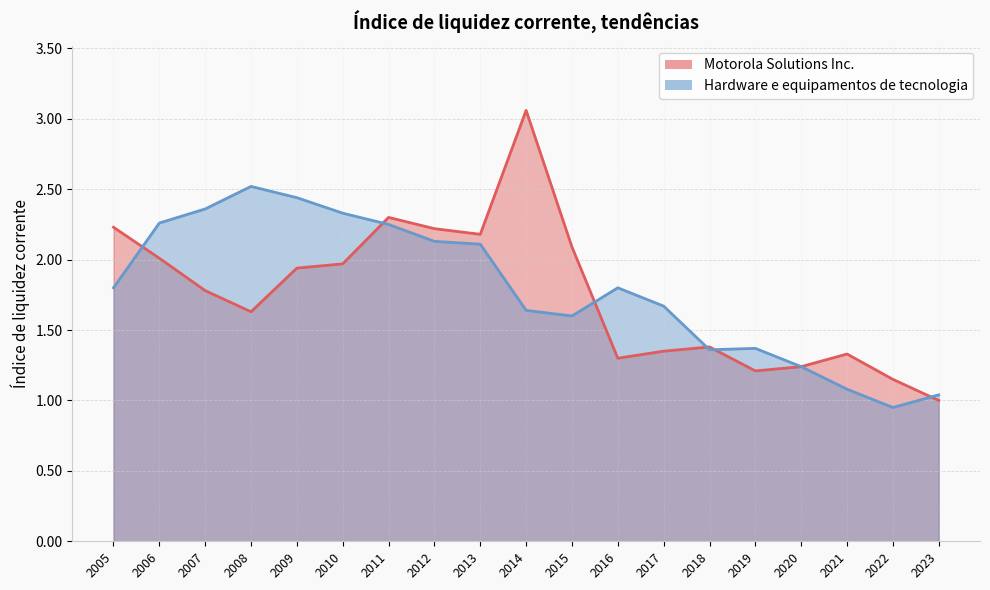

In Hardware e equipamentos de tecnologia, how many points are higher than both neighbors (excluding endpoints)?

3